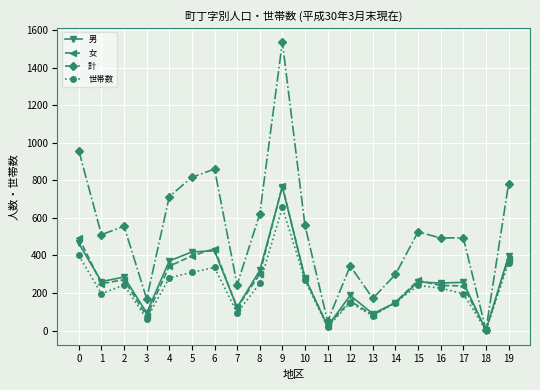

What is the maximum value for 計?

1537